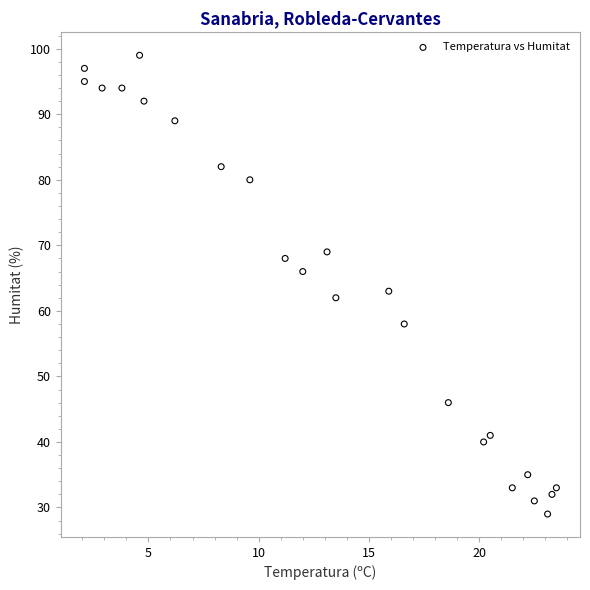

What is the range of Y values (max minus min)?

70